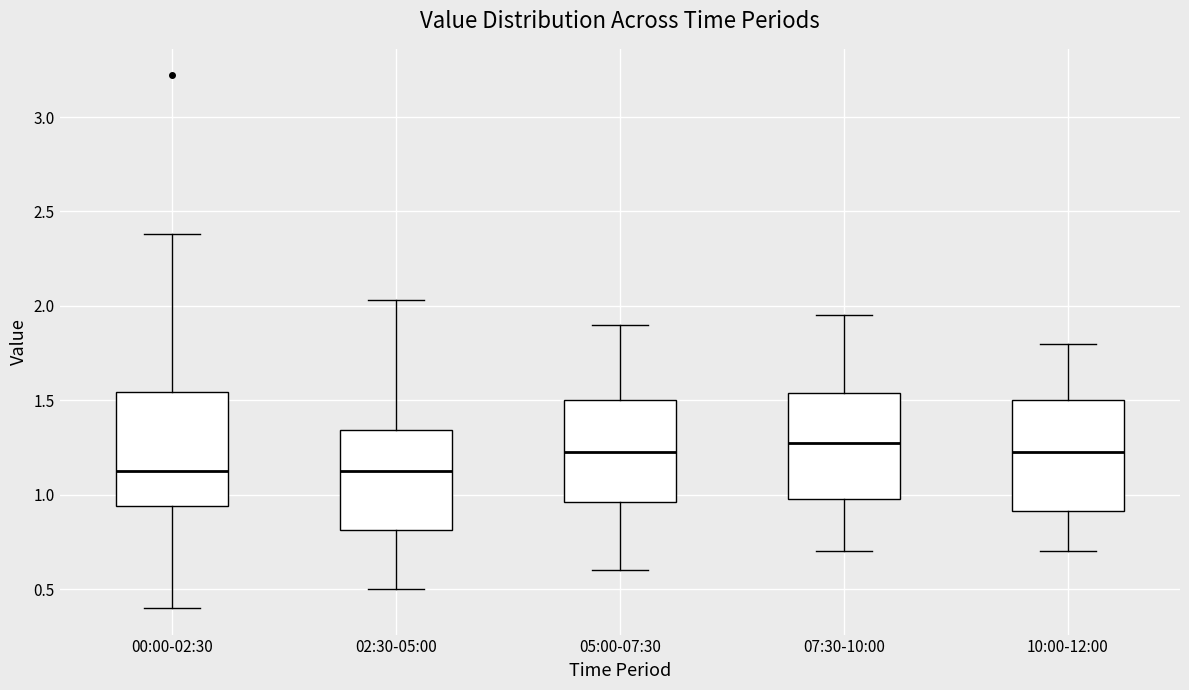

Where is the lower edge of the box for 02:30-05:00 on the y-axis? The values are not printed on the chart, so give them approximately, as read against the axis.

0.80